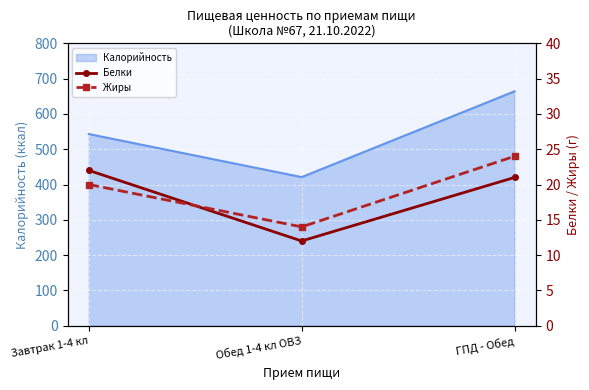

Which label corresponds to the smallest value in the chart?

Обед 1-4 кл ОВЗ